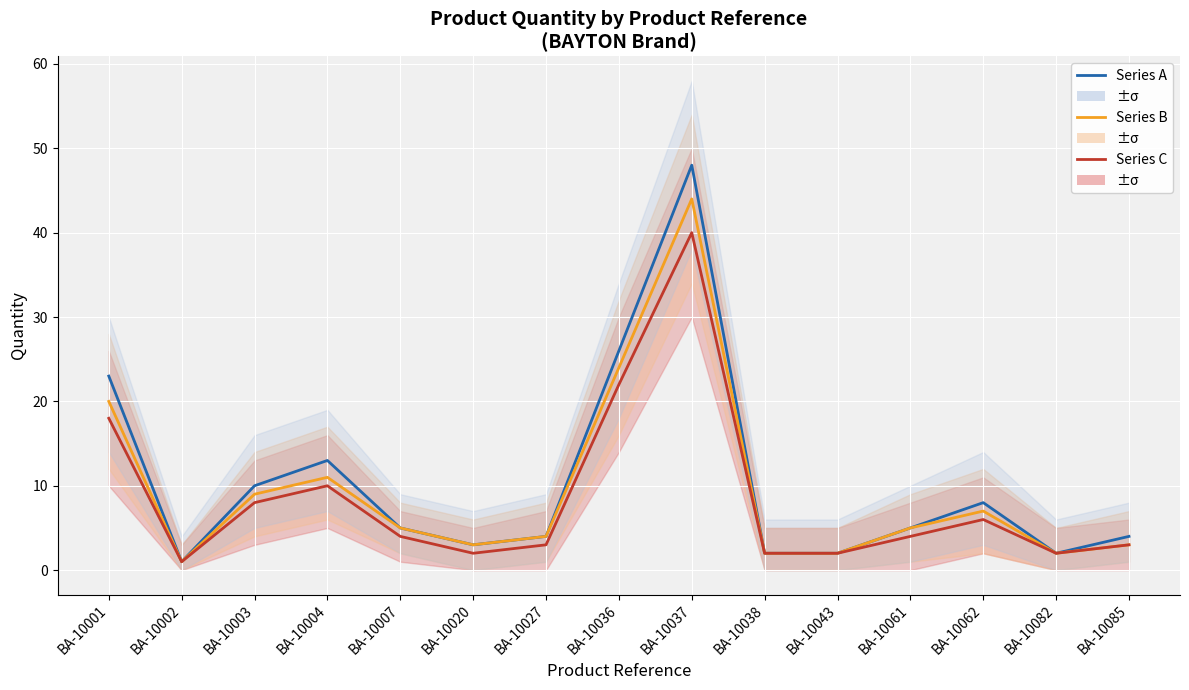

What is the value of the Series B point at the 9th from the left?

44